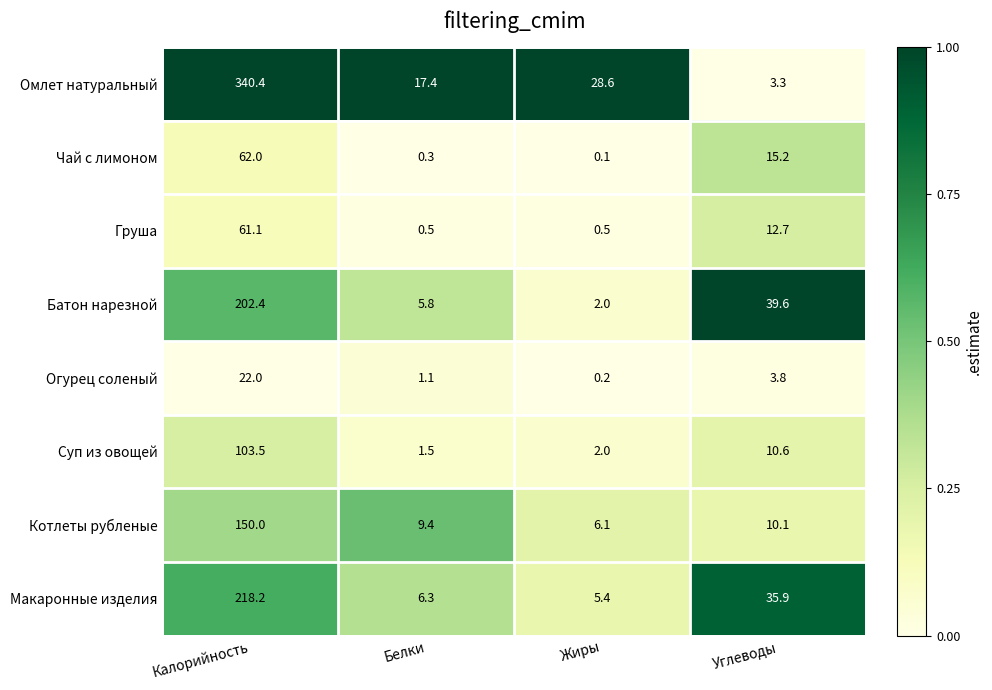

The Котлеты рубленые series shows 150.0 at Калорийность. True or false?

True